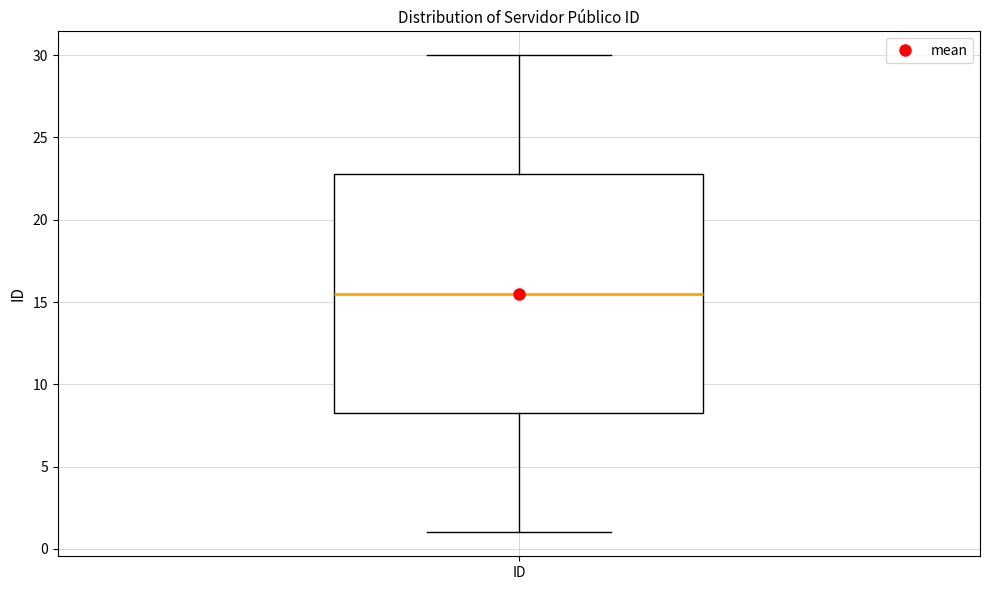

Transcribe this box plot: give where the median line is, the range the box spans, and where the two whiskers end, as read against the y-axis. The values are not printed on the chart, so give them approximately, as read against the axis.

median 15.5, box 8.5 to 23.0, whiskers 1.0 to 30.0